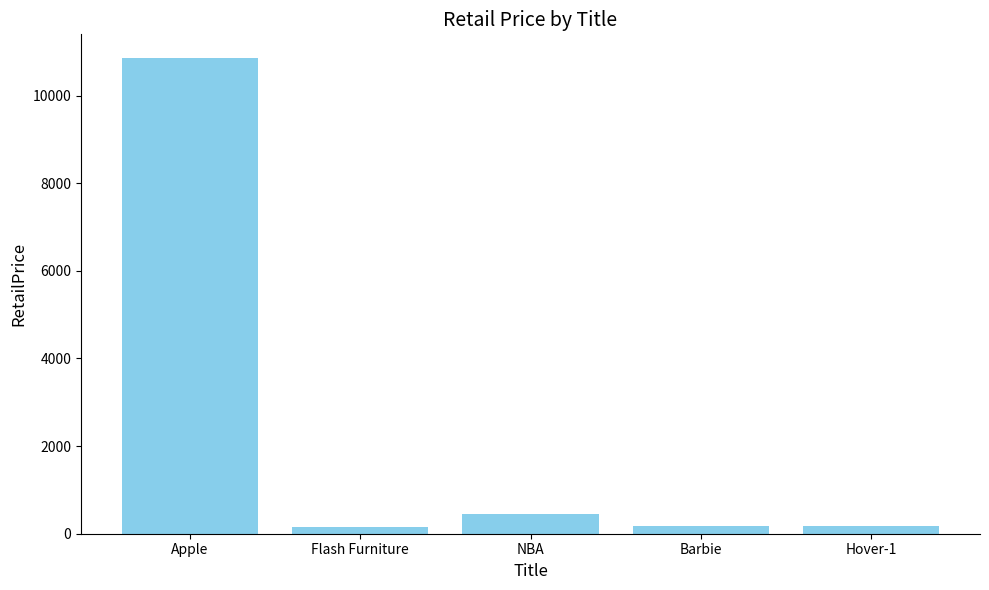

What is the average value?

2359.9